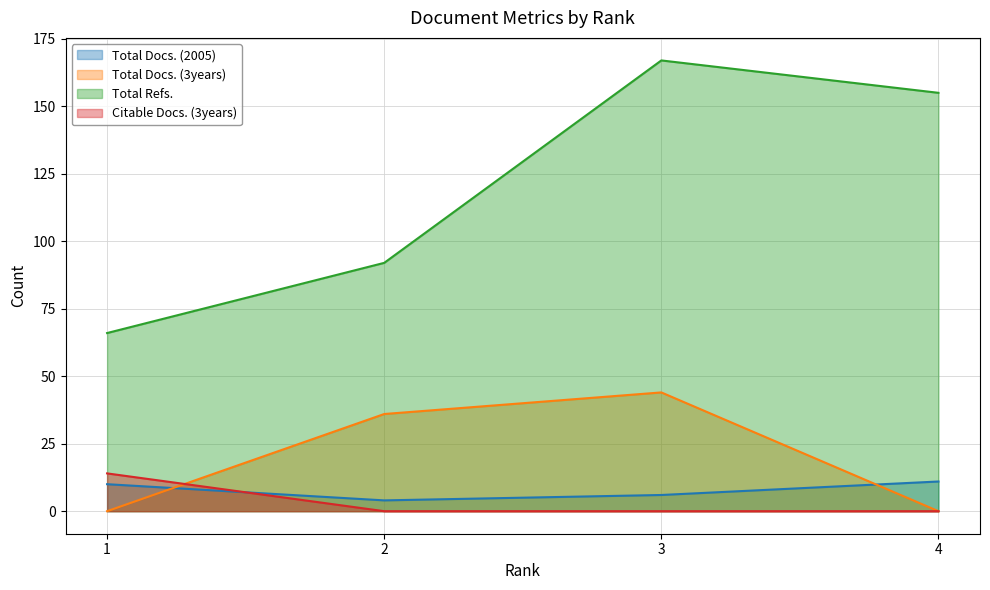

Does the chart display data point markers on the line(s)?

No